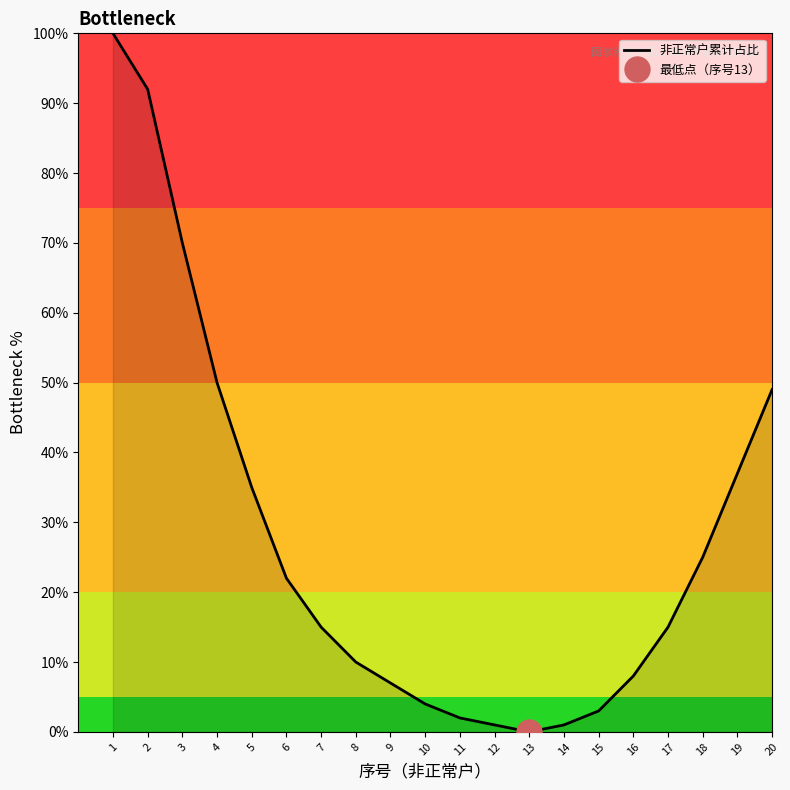

At which category does the chart reach its minimum across all series?

13